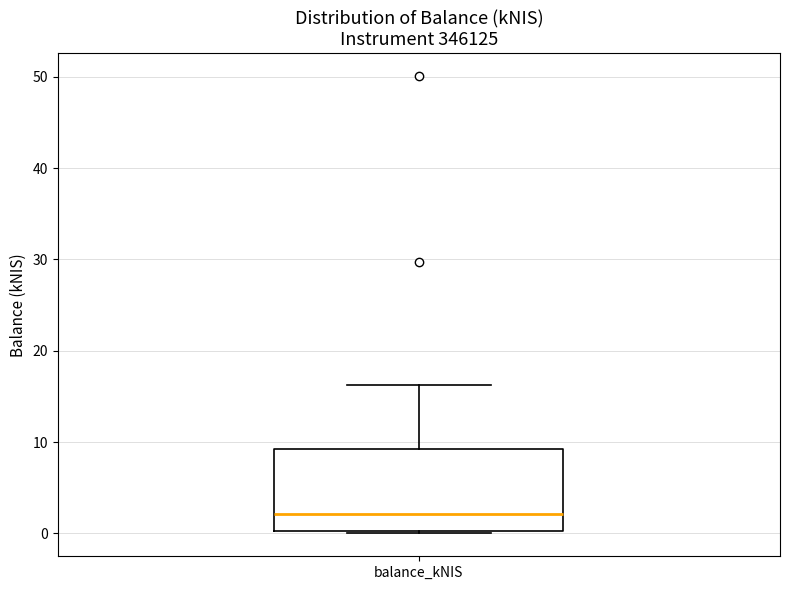

Transcribe this box plot: give where the median line is, the range the box spans, and where the two whiskers end, as read against the y-axis. The values are not printed on the chart, so give them approximately, as read against the axis.

median 2, box 0 to 9, whiskers 0 to 16